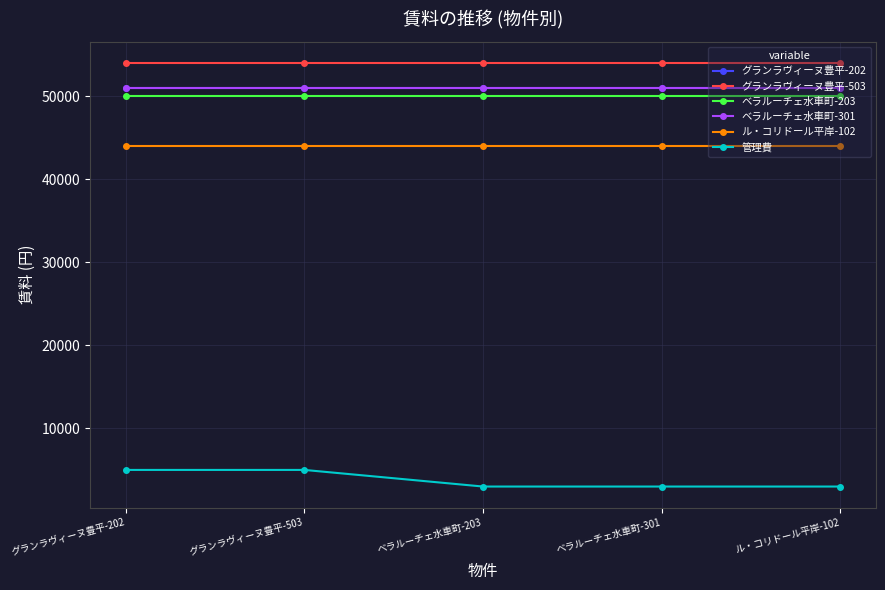

True or false: 管理費 and ベラルーチェ水車町-301 cross at least once.

False